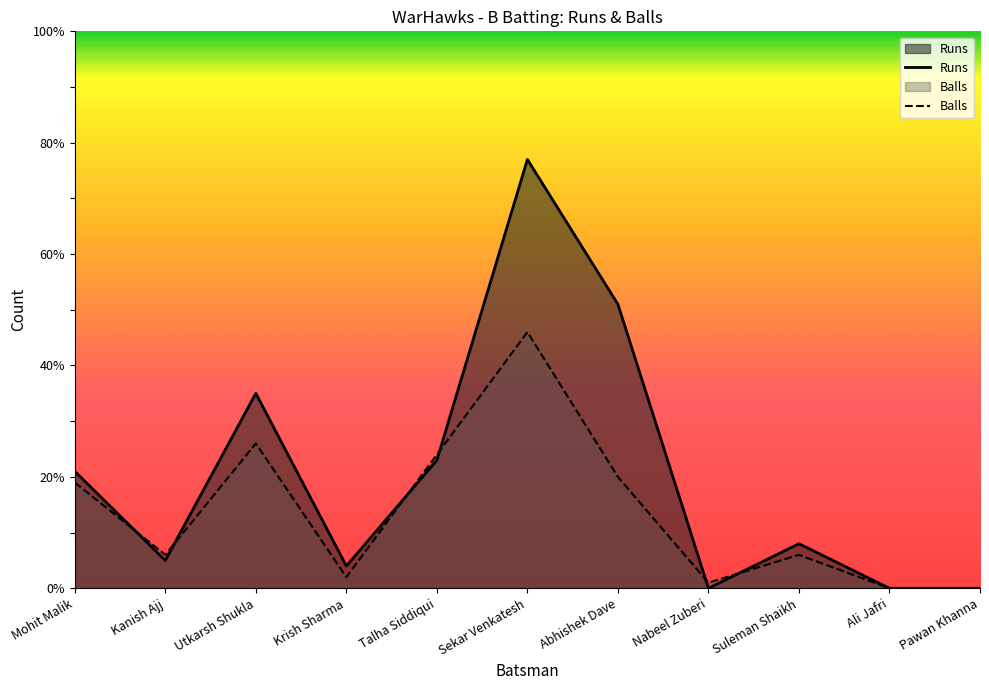

Is the value of Balls at Ali Jafri greater than the value of Runs at Talha Siddiqui?

No